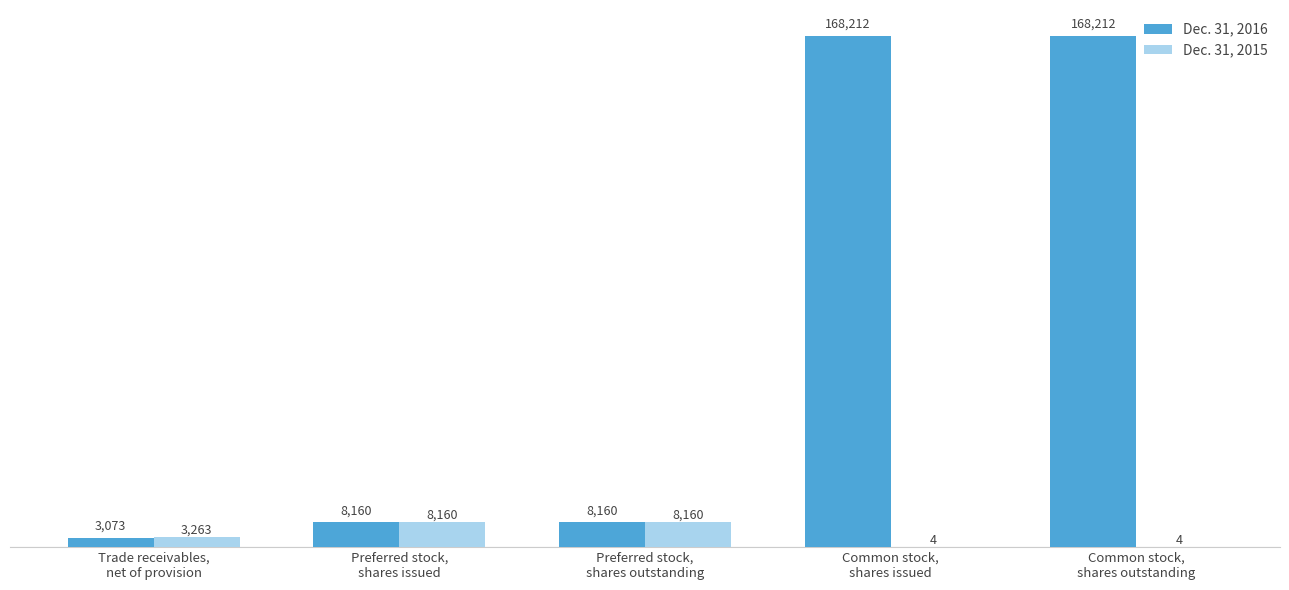

What is the sum of all Dec. 31, 2015 values?

19591